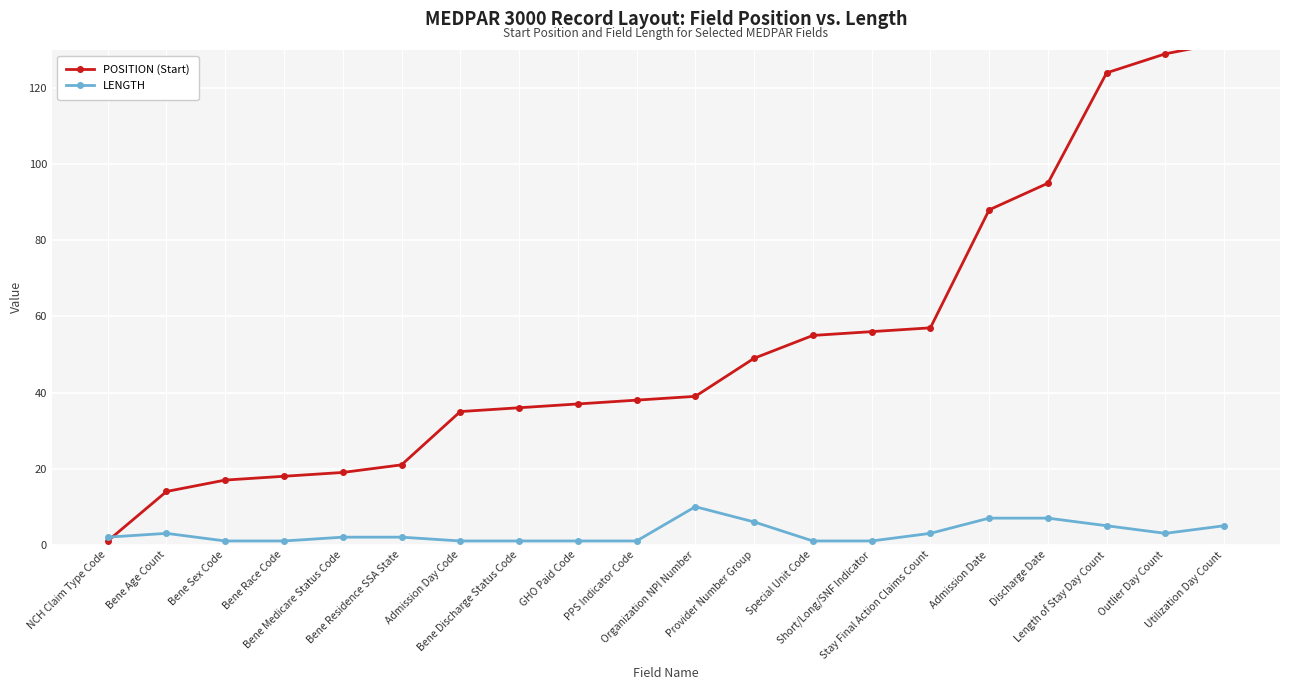

Which category has the highest value across all series?

Utilization Day Count